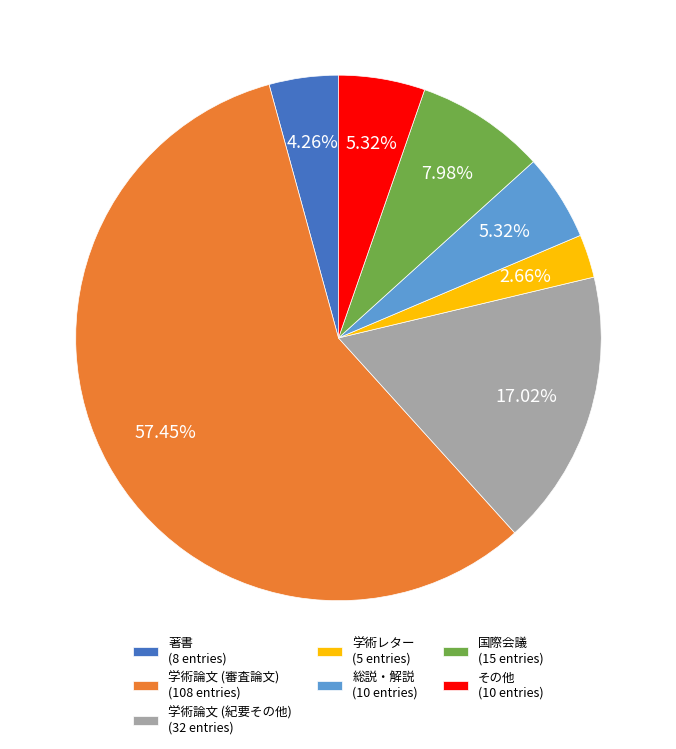

True or false: 学術論文 (紀要その他) accounts for 17% of the total.

True